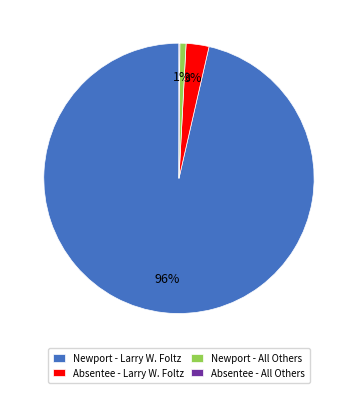

Is there a majority slice in this chart?

Yes